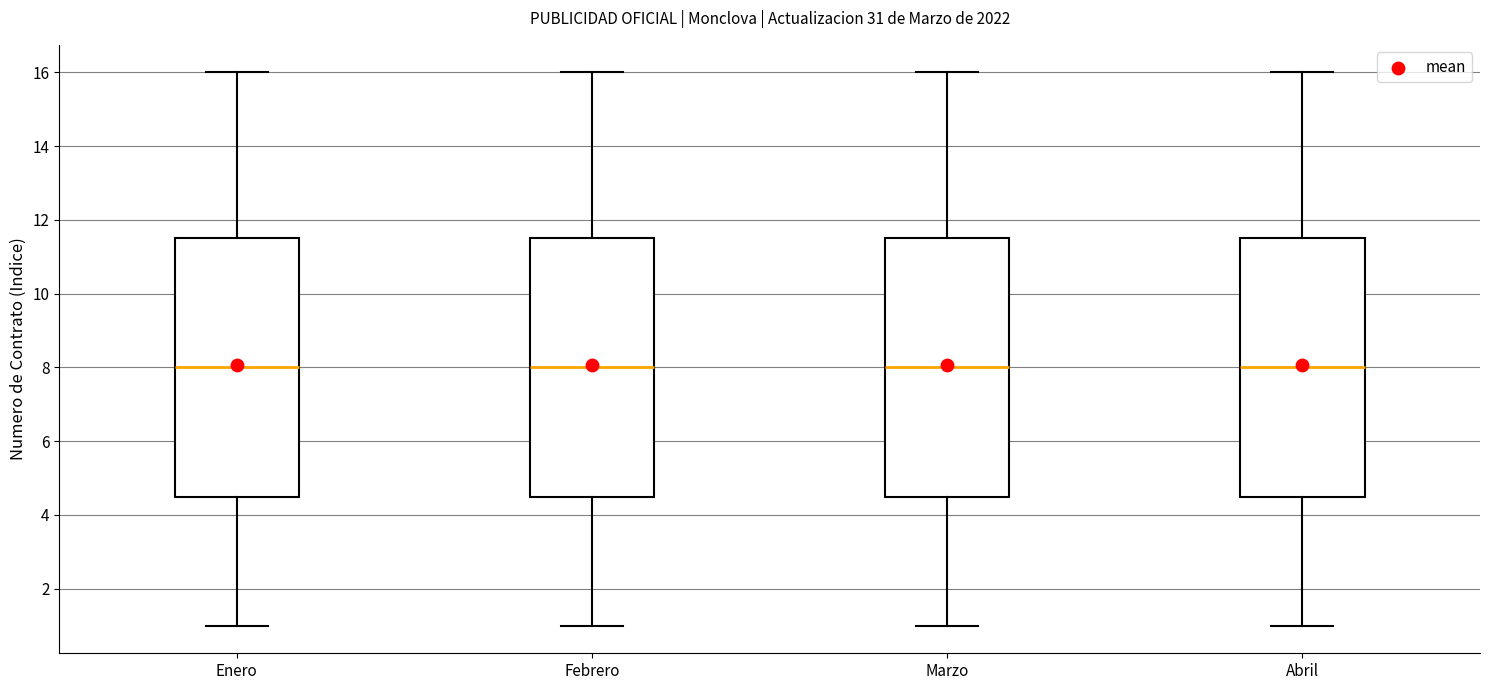

Reading left to right, read every box against the y-axis: the position of its median line, the range the box covers, and the ends of its whiskers. The values are not printed on the chart, so give them approximately, as read against the axis.

Enero: median 8.0, box 4.6 to 11.6, whiskers 1.0 to 16.0
Febrero: median 8.0, box 4.6 to 11.6, whiskers 1.0 to 16.0
Marzo: median 8.0, box 4.6 to 11.6, whiskers 1.0 to 16.0
Abril: median 8.0, box 4.6 to 11.6, whiskers 1.0 to 16.0